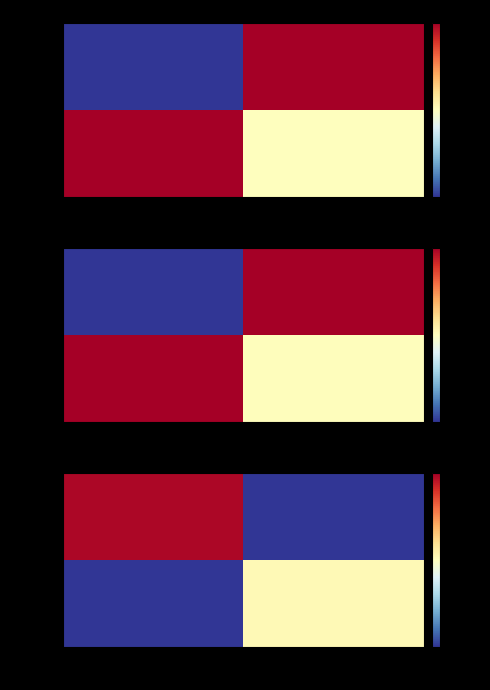

List the series in order of their peak value, lowest first.

d2c174…, 319f01…